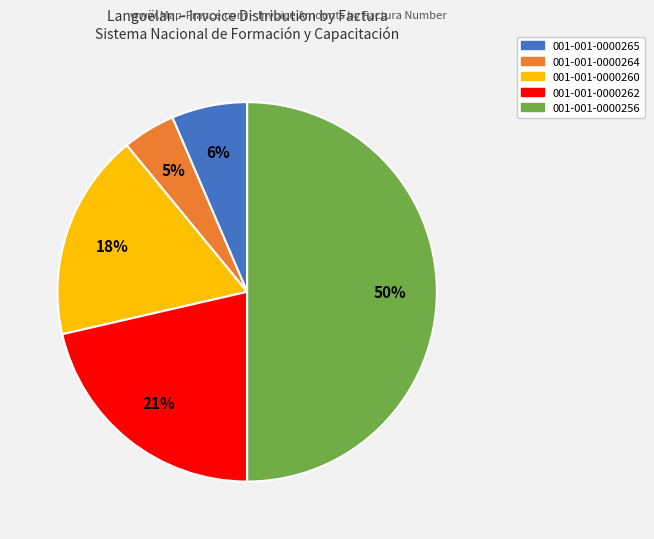

Which has a higher value, 001-001-0000264 or 001-001-0000256?

001-001-0000256